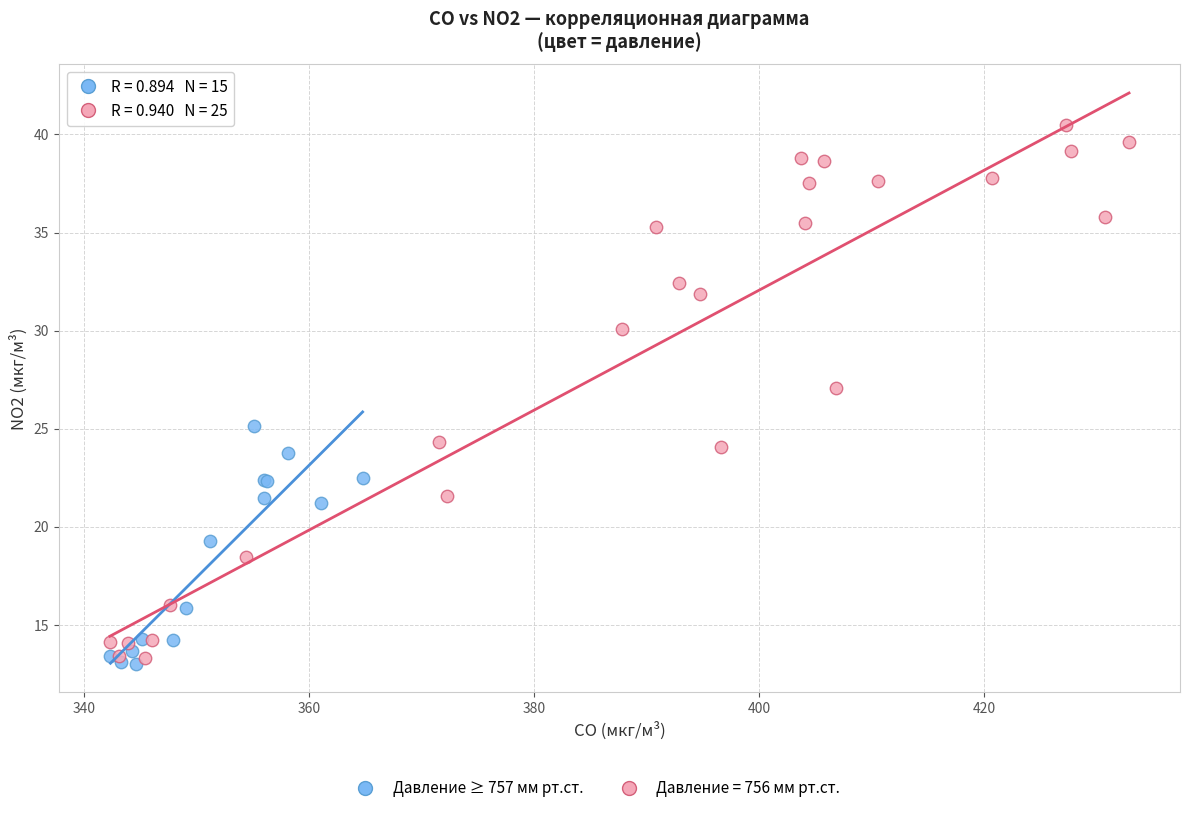

Which series has the largest Y range (max minus min)?

Давление = 756 мм рт.ст.